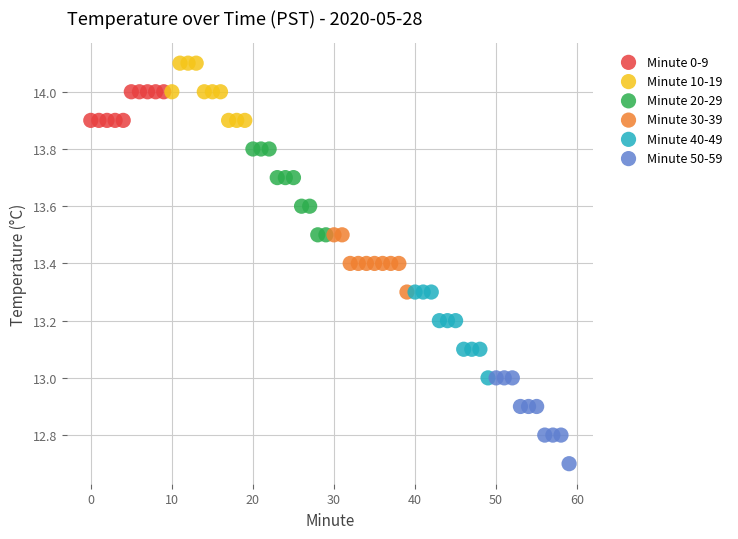

Which series contains the lowest Y value?

Minute 50-59